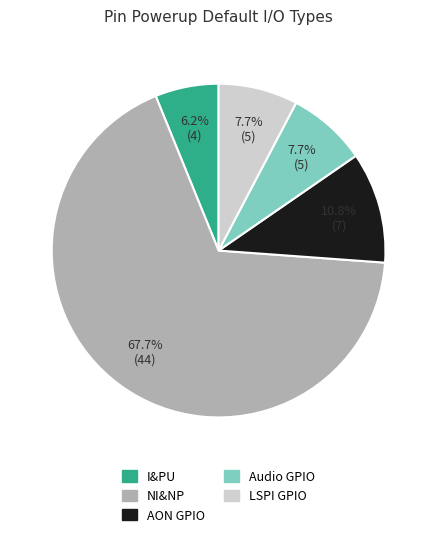

What percentage is the Audio slice, to the nearest percent?

8%